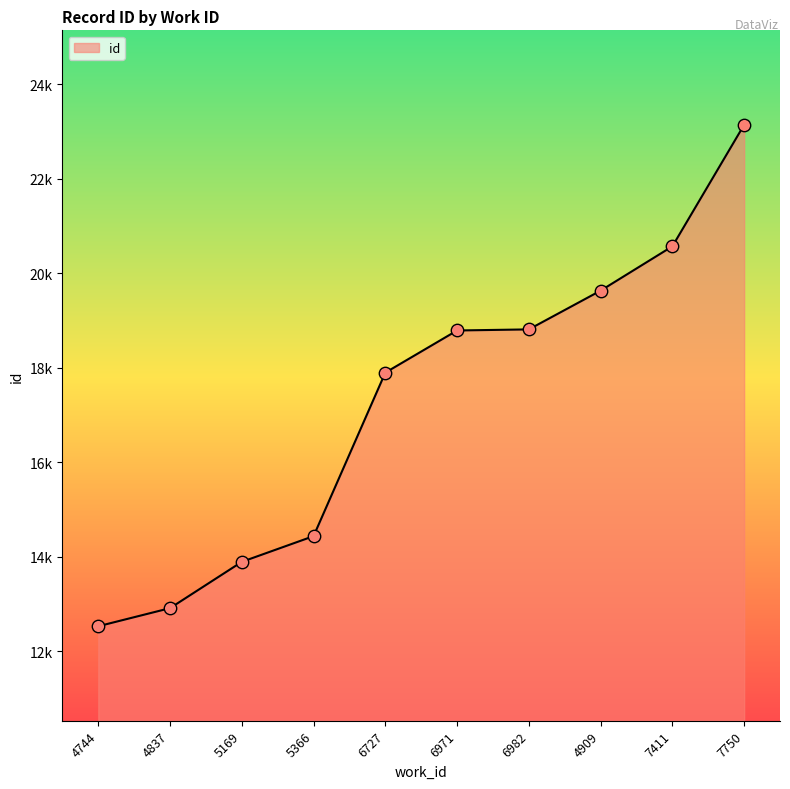

Between 6971 and 6982, which is larger?

6982